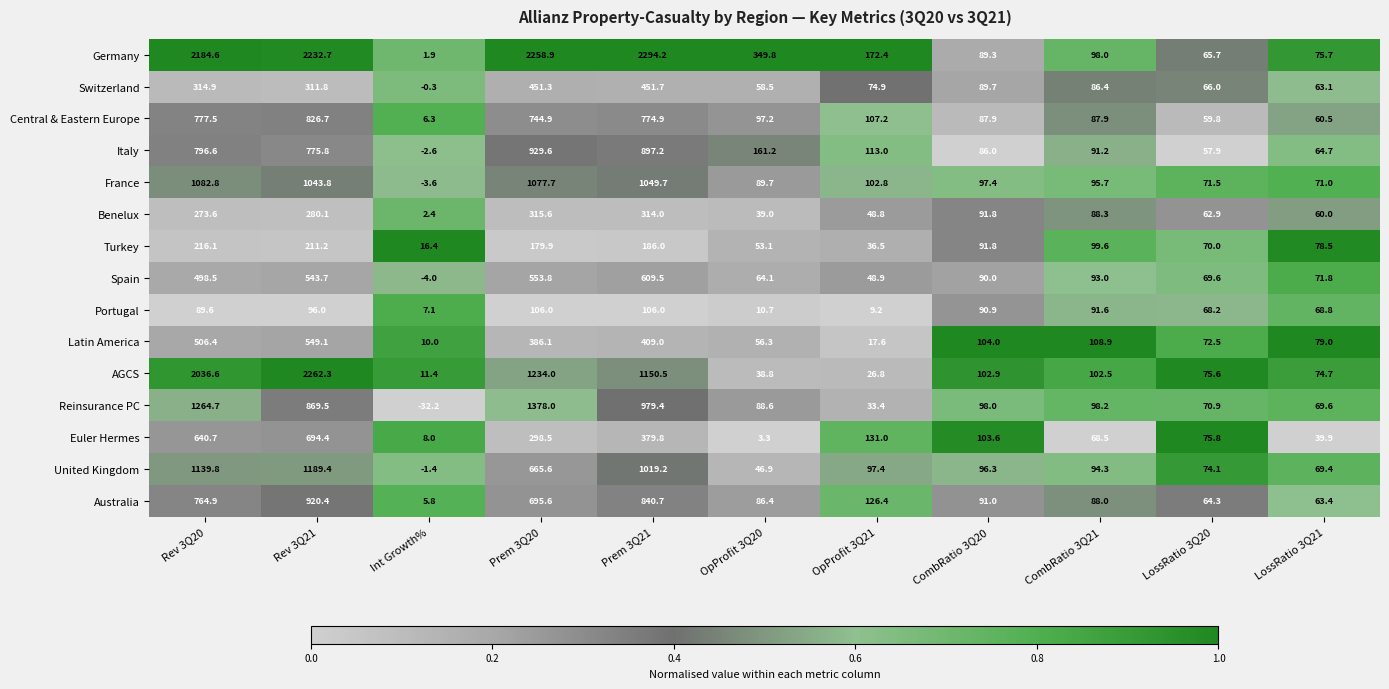

What is the highest value of the AGCS series?

2262.3